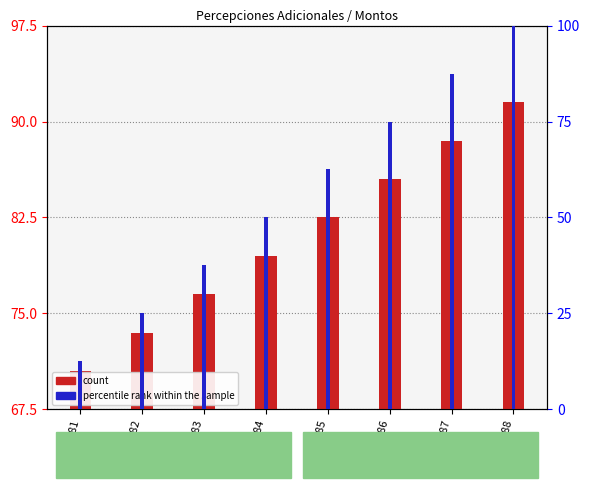

At which label does count first exceed 82?

GSM591785